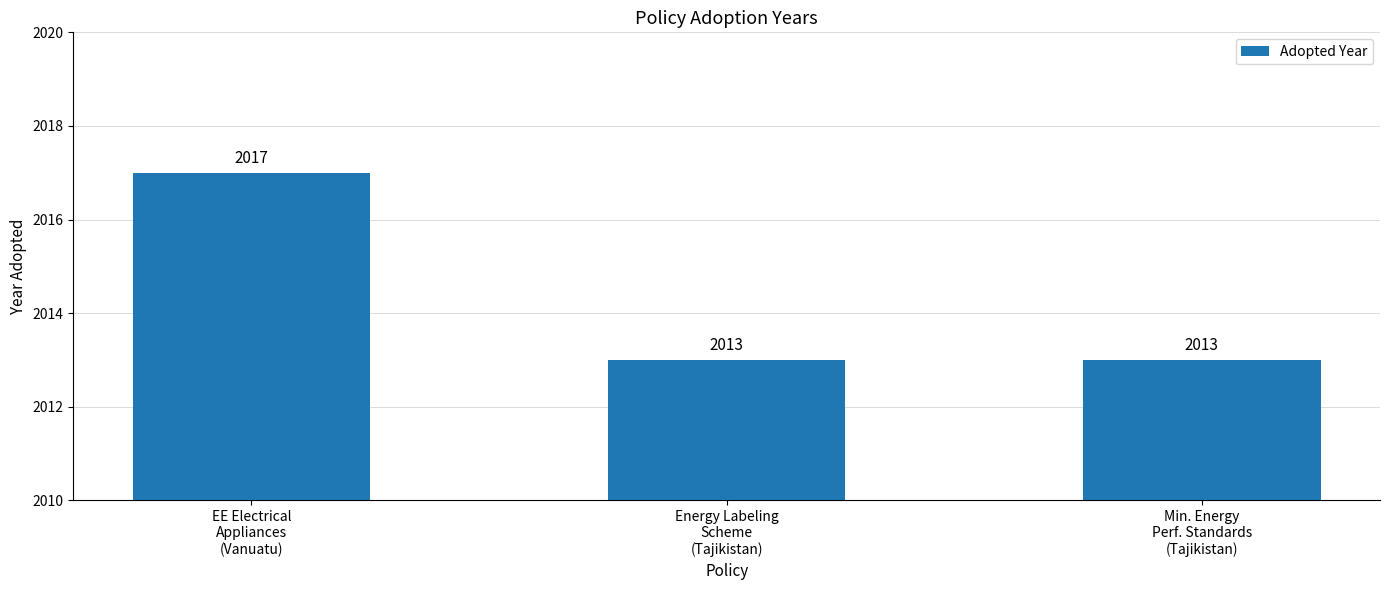

What is the average value?

2014